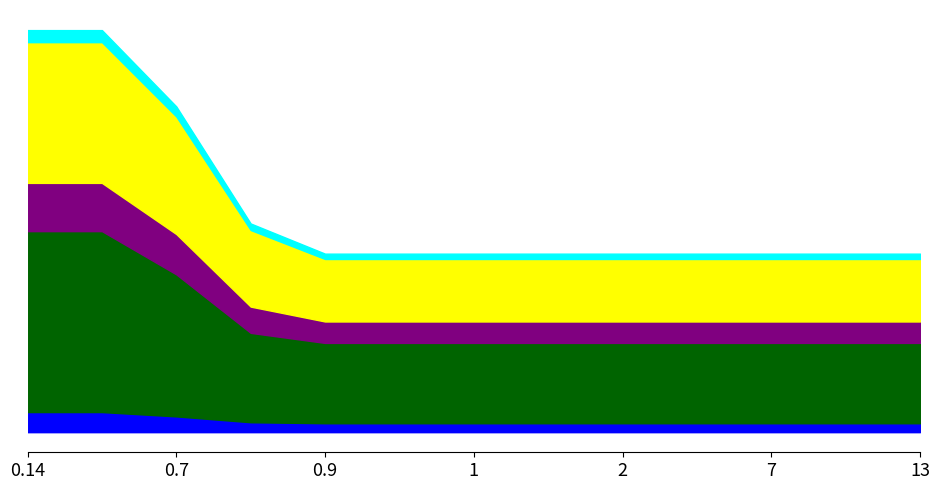

Does the chart display data point markers on the line(s)?

No